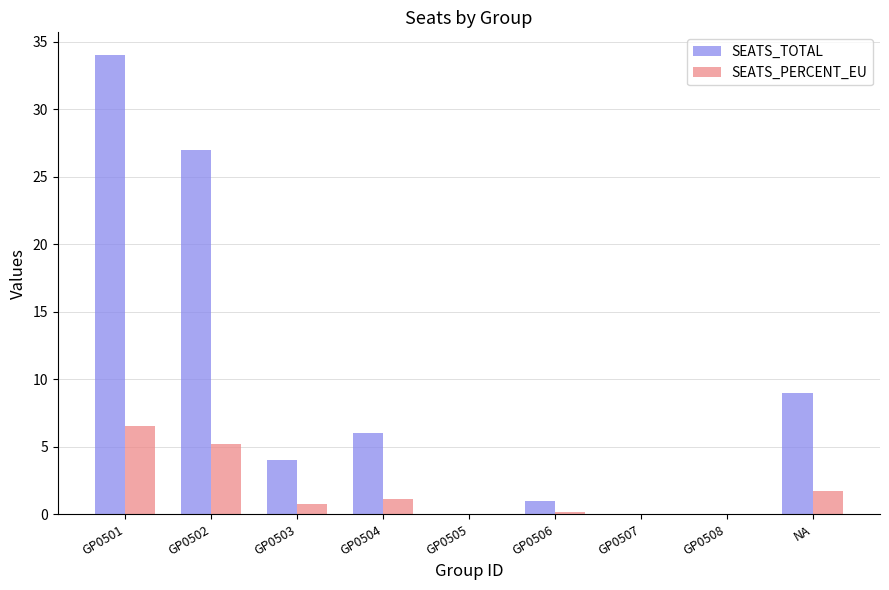

What is the approximate value of SEATS_PERCENT_EU at GP0504?

1.2